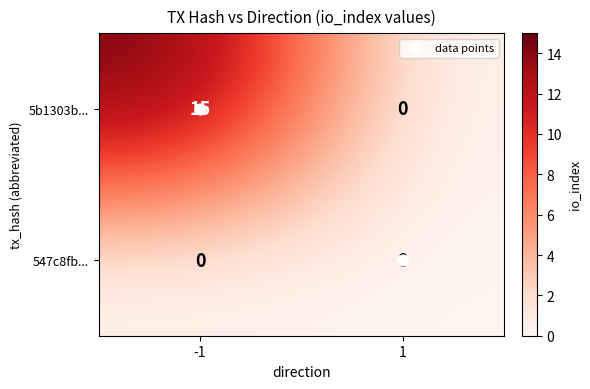

What is the greatest value displayed?

15